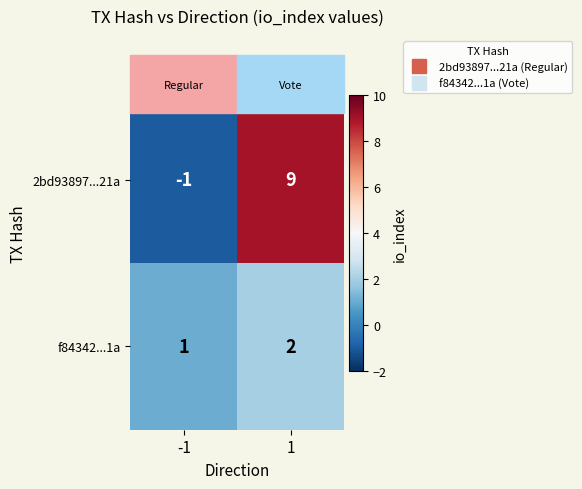

Which series has the largest total across all categories?

2bd93897...21a